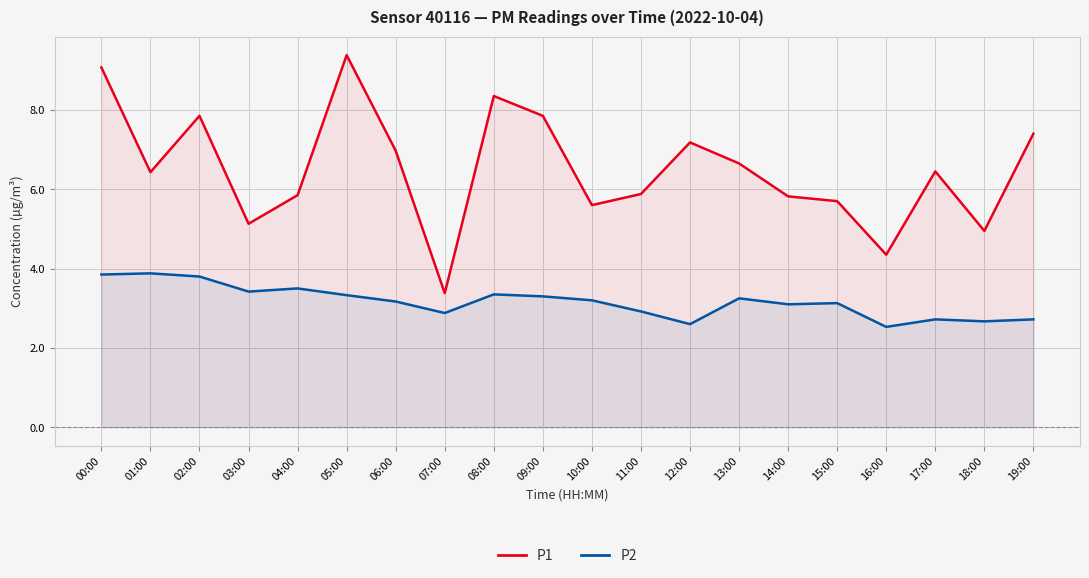

Is the value of P1 at 13:00 greater than the value of P2 at 04:00?

Yes